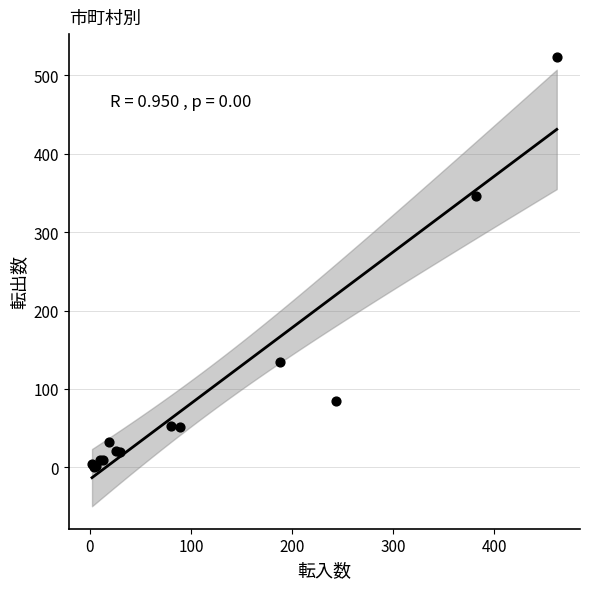

What Y value in the scatter plot is closest to 262?

346